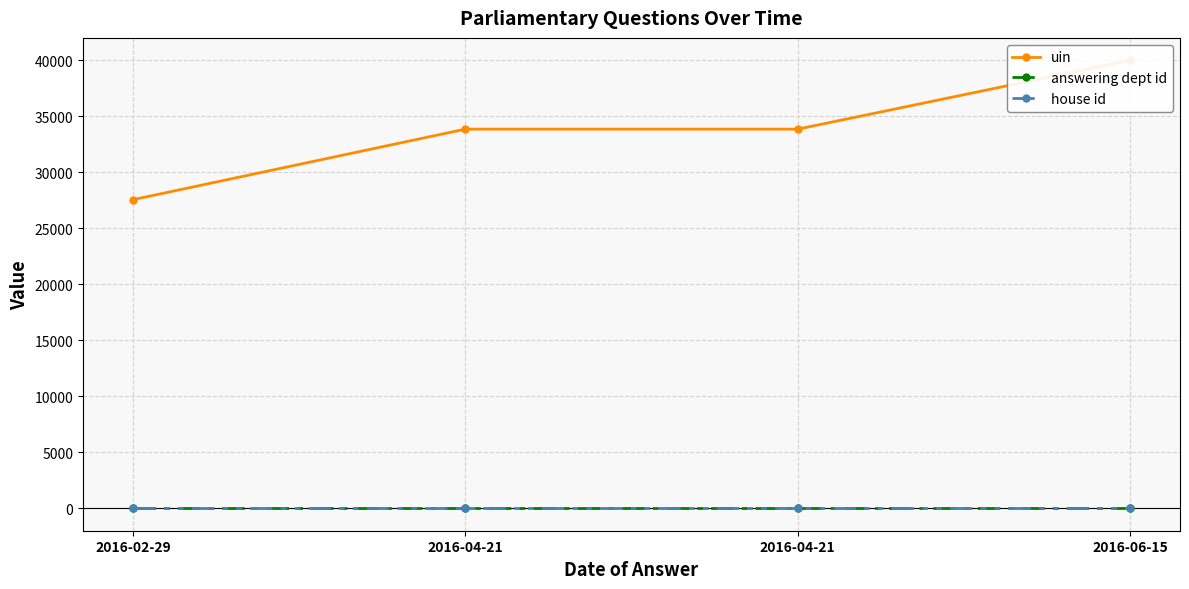

At how many categories does at least one series exceed 27948?

3